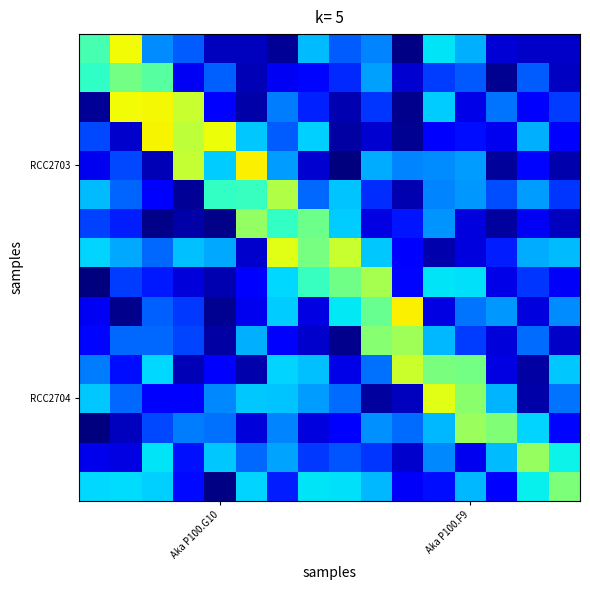

At which category is the sum across all series the highest?

6